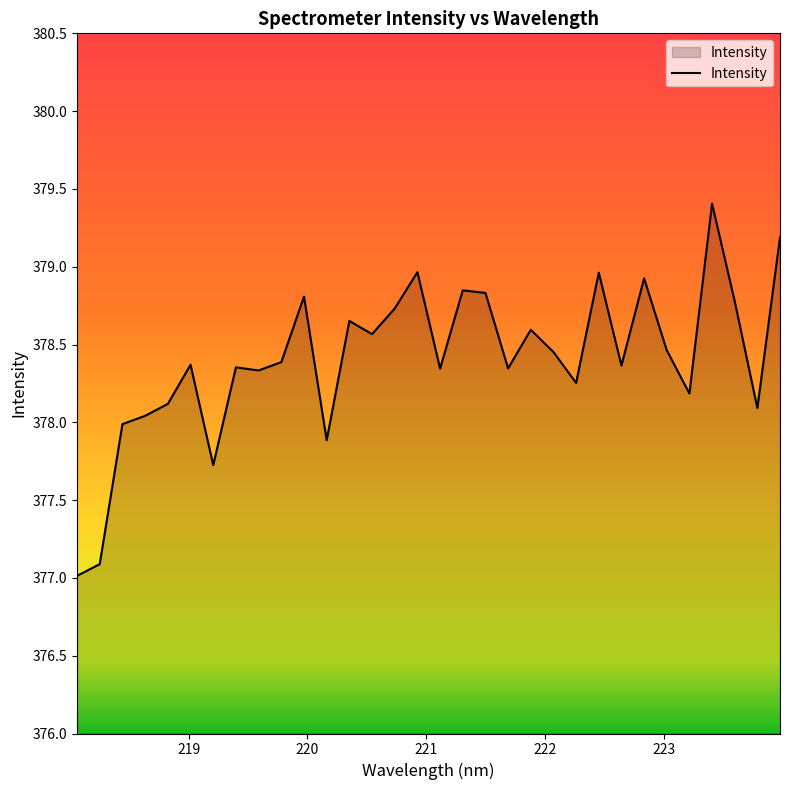

What is the greatest value displayed?

379.4